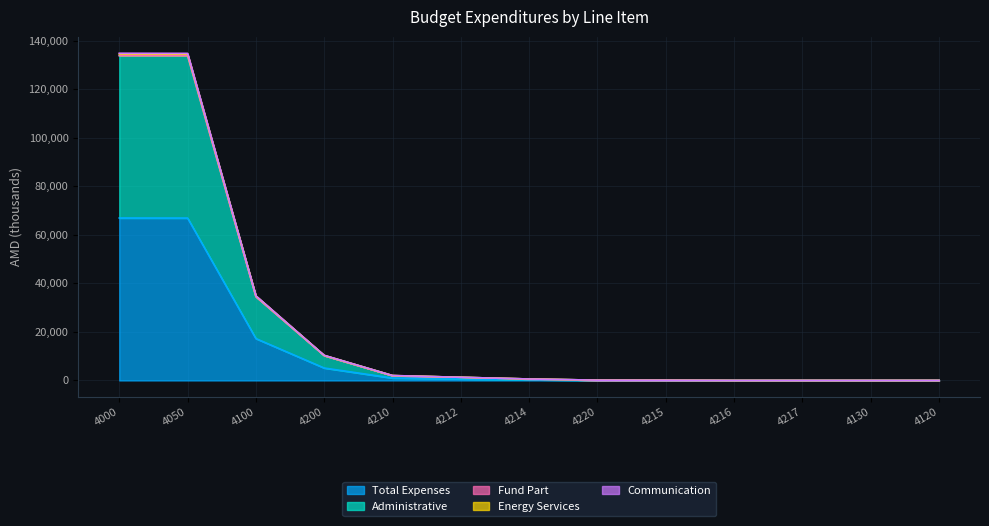

What is the greatest value displayed?

134500.0